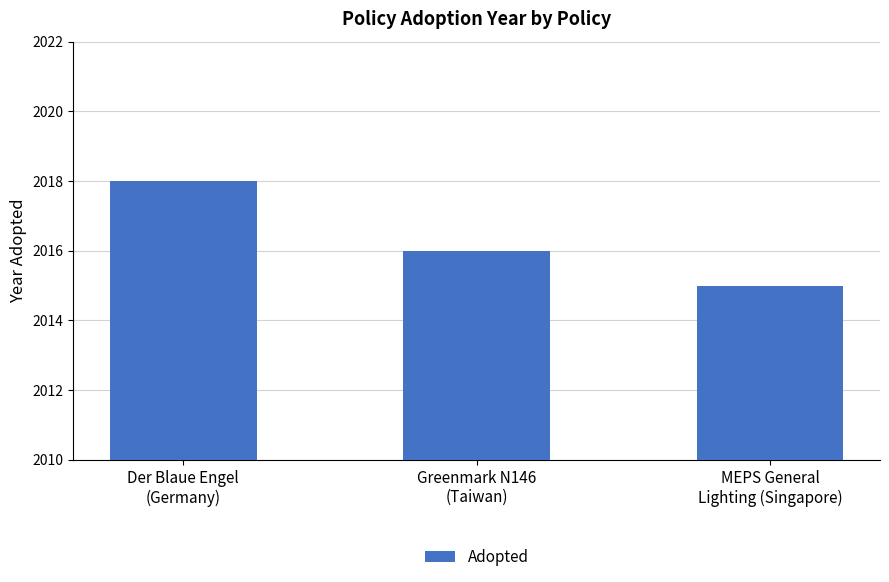

Approximately how many times larger is the value at MEPS General
Lighting (Singapore) compared to Greenmark N146
(Taiwan)?

1.0